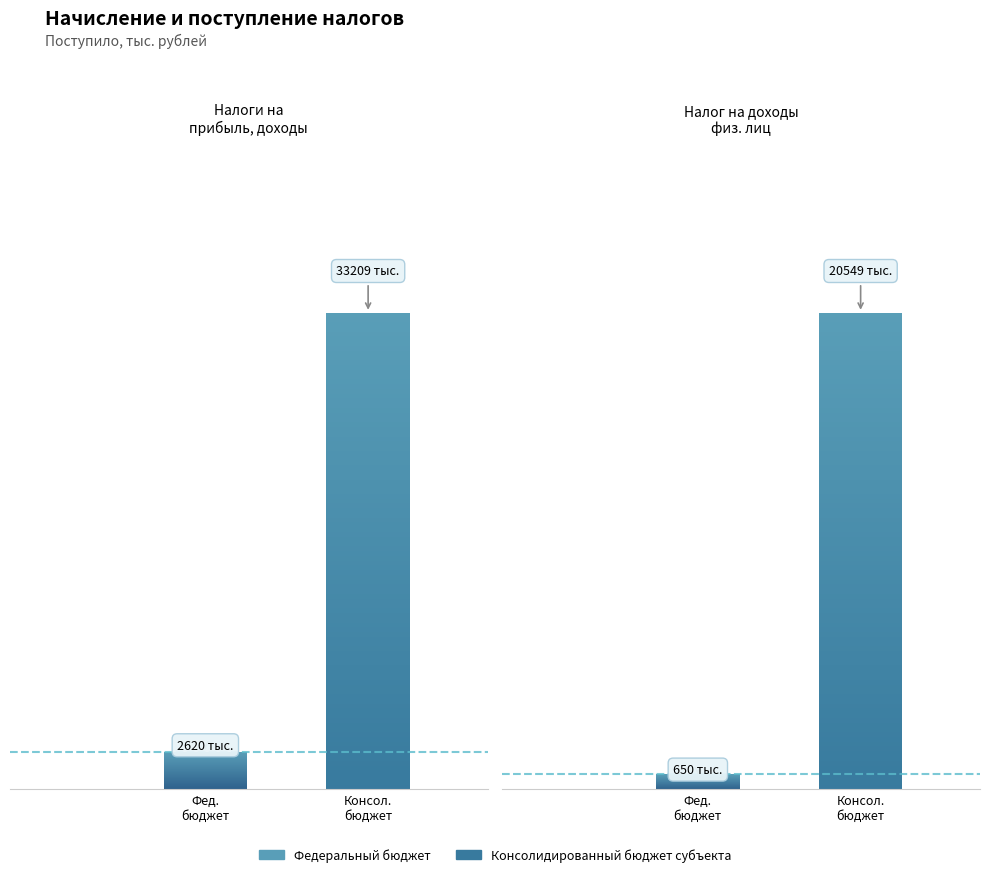

Is the value of Консолидированный бюджет субъекта at Налоги на прибыль, доходы greater than the value of Федеральный бюджет at Налоги на прибыль, доходы?

Yes